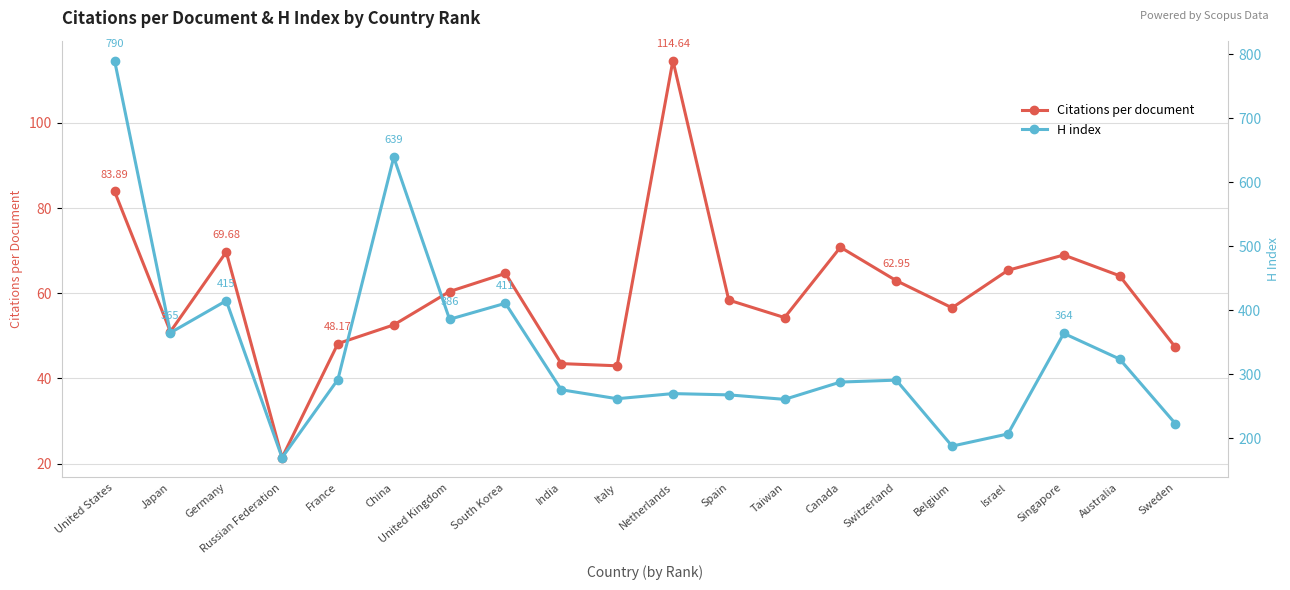

Reading left to right, what are all the values shown in this chart?

Citations per document: 83.9	51.0	69.7	21.4	48.2	52.6	60.4	64.7	43.5	43.0	114.6	58.4	54.3	70.8	63.0	56.6	65.4	69.0	64.1	47.3
H index: 790.0	365.0	415.0	170.0	292.0	639.0	386.0	411.0	276.0	262.0	270.0	268.0	261.0	288.0	291.0	188.0	207.0	364.0	324.0	223.0